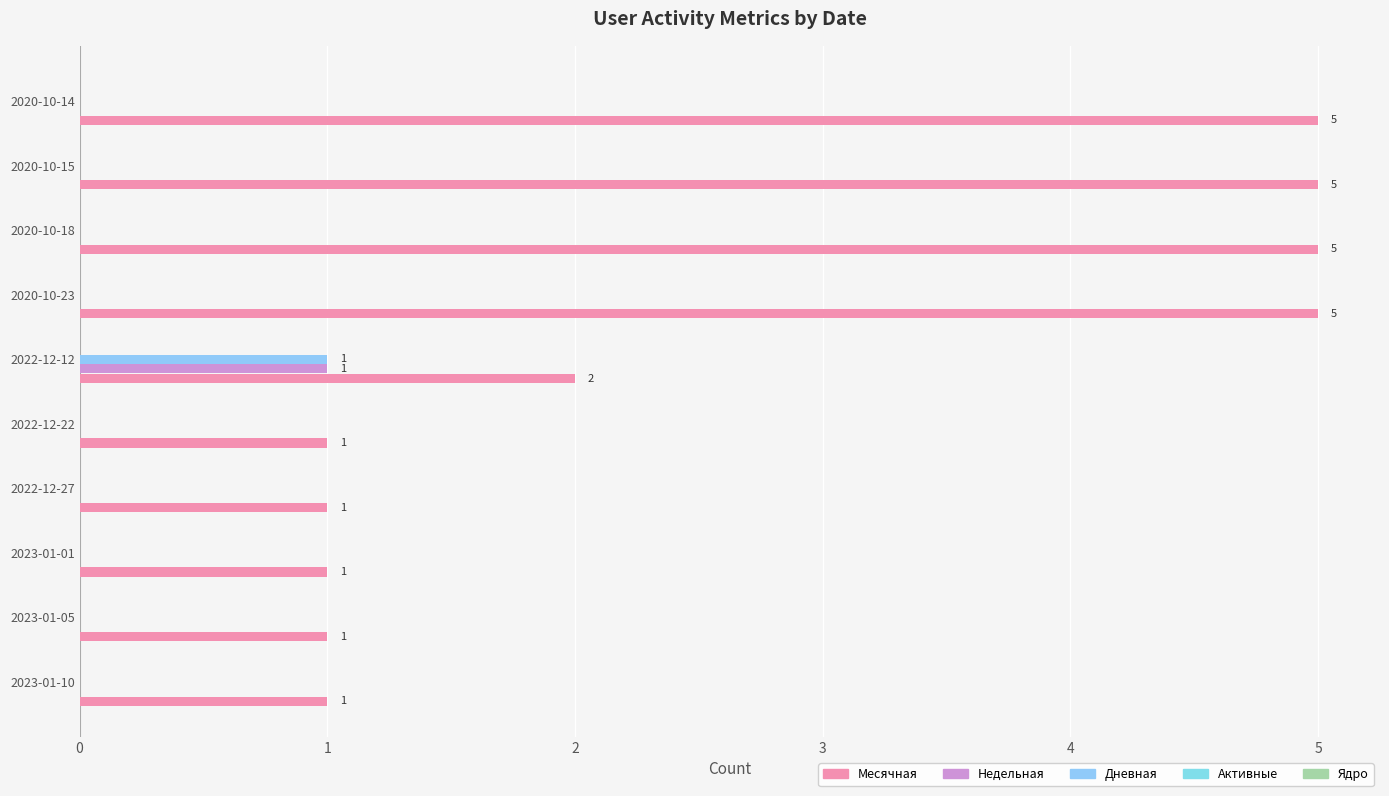

What is the highest value of the Дневная series?

1